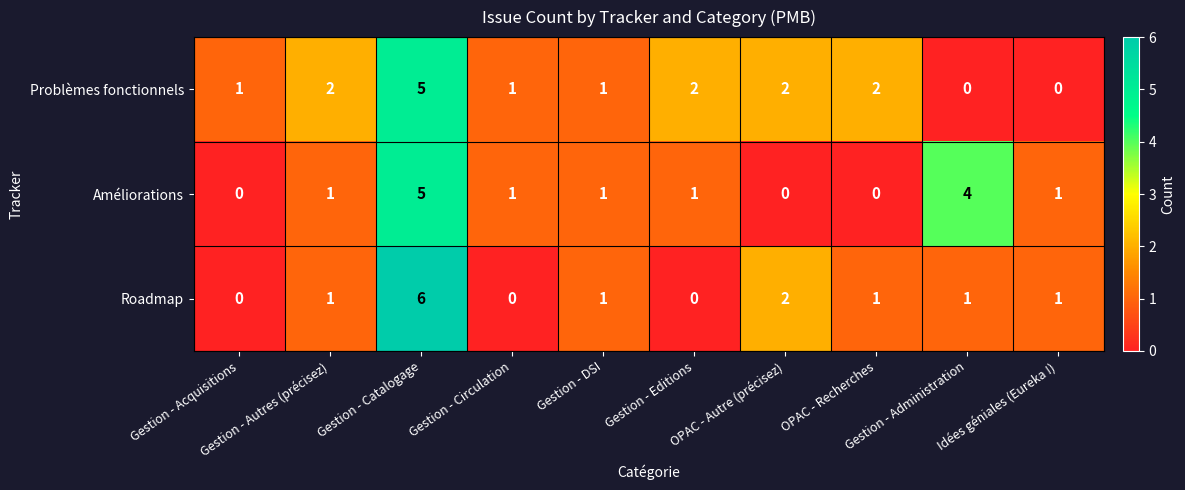

What is the sum of all Améliorations values?

14